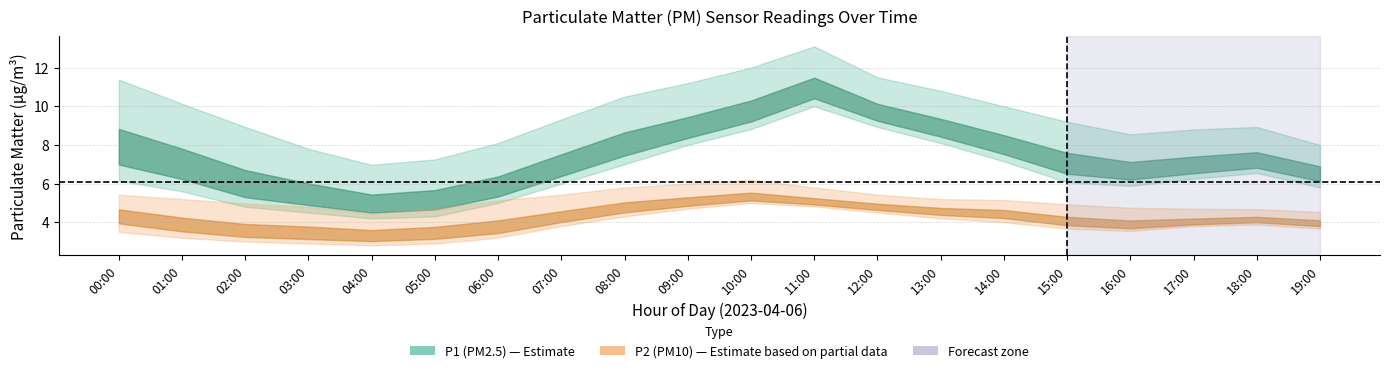

What is the difference between the maximum and minimum values in the P1_high series?

6.1